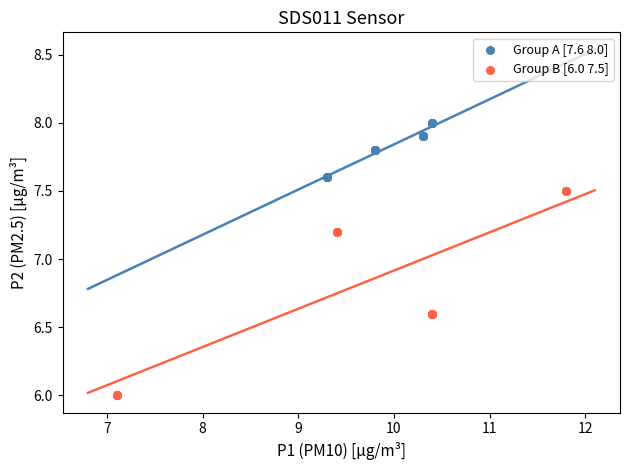

Which series contains the highest Y value?

Group A [7.6 8.0]